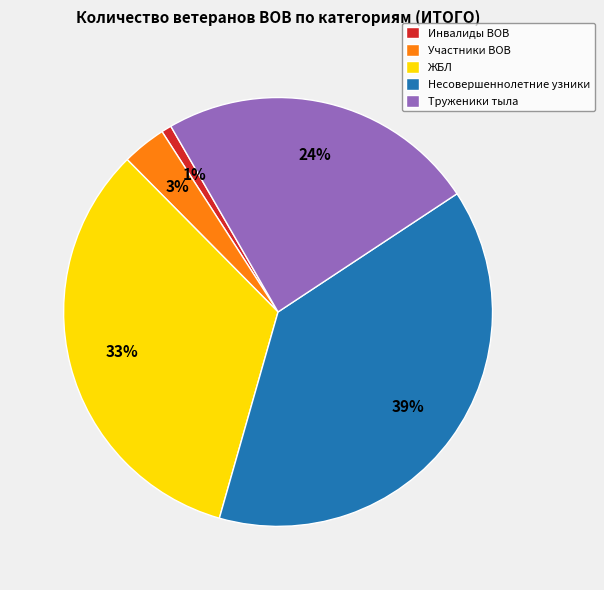

Between ЖБЛ and Участники ВОВ, which is larger?

ЖБЛ